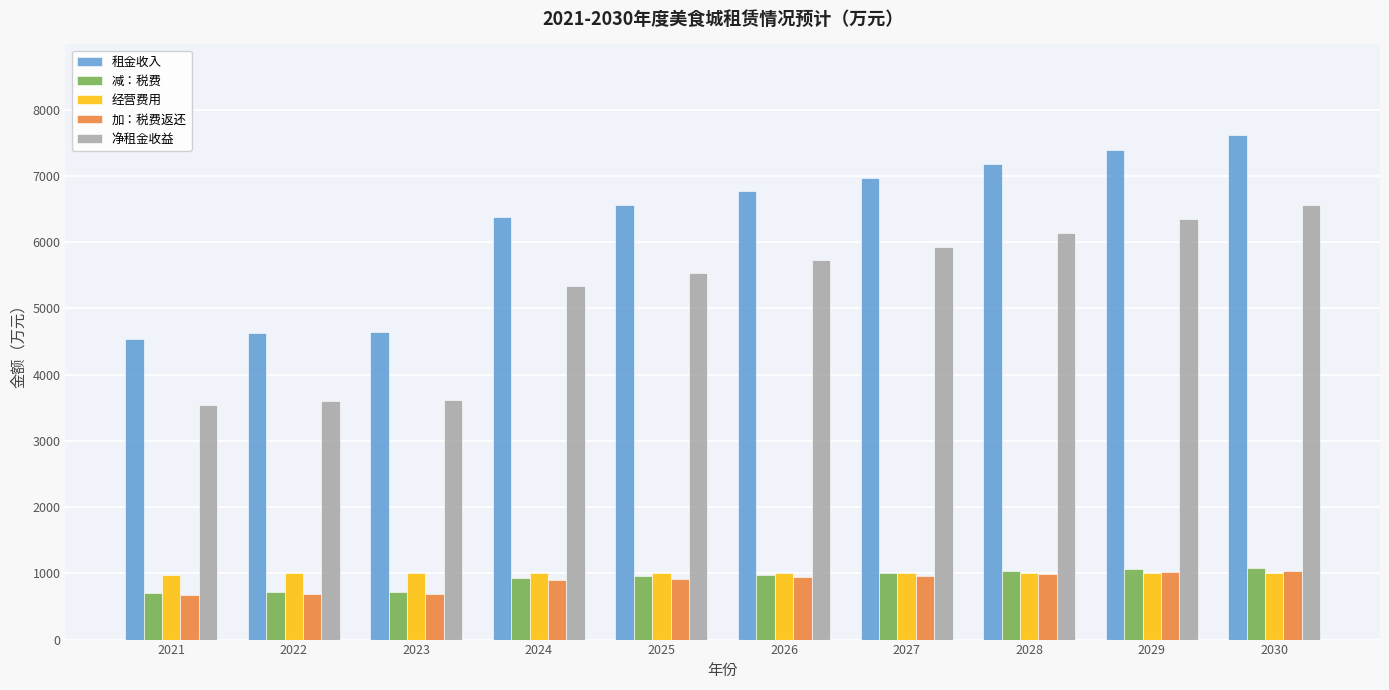

Where does the 租金收入 series first go above 6764?

2026